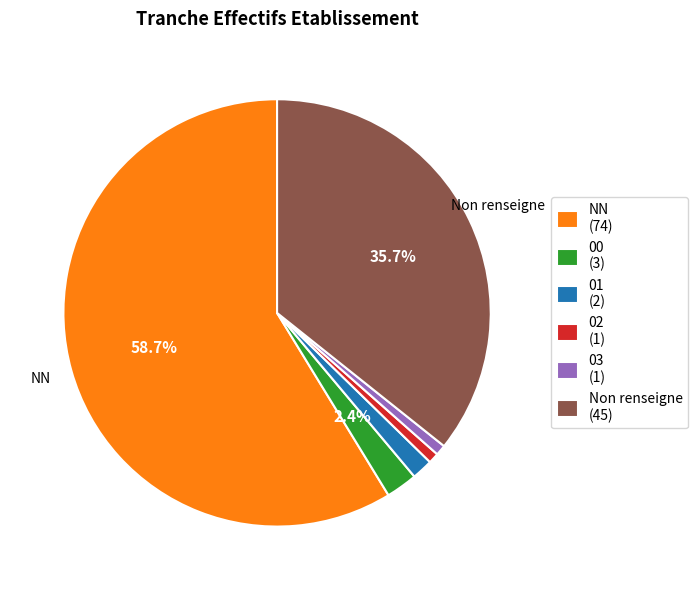

Between NN (74) and Non renseigne (45), which is larger?

NN (74)